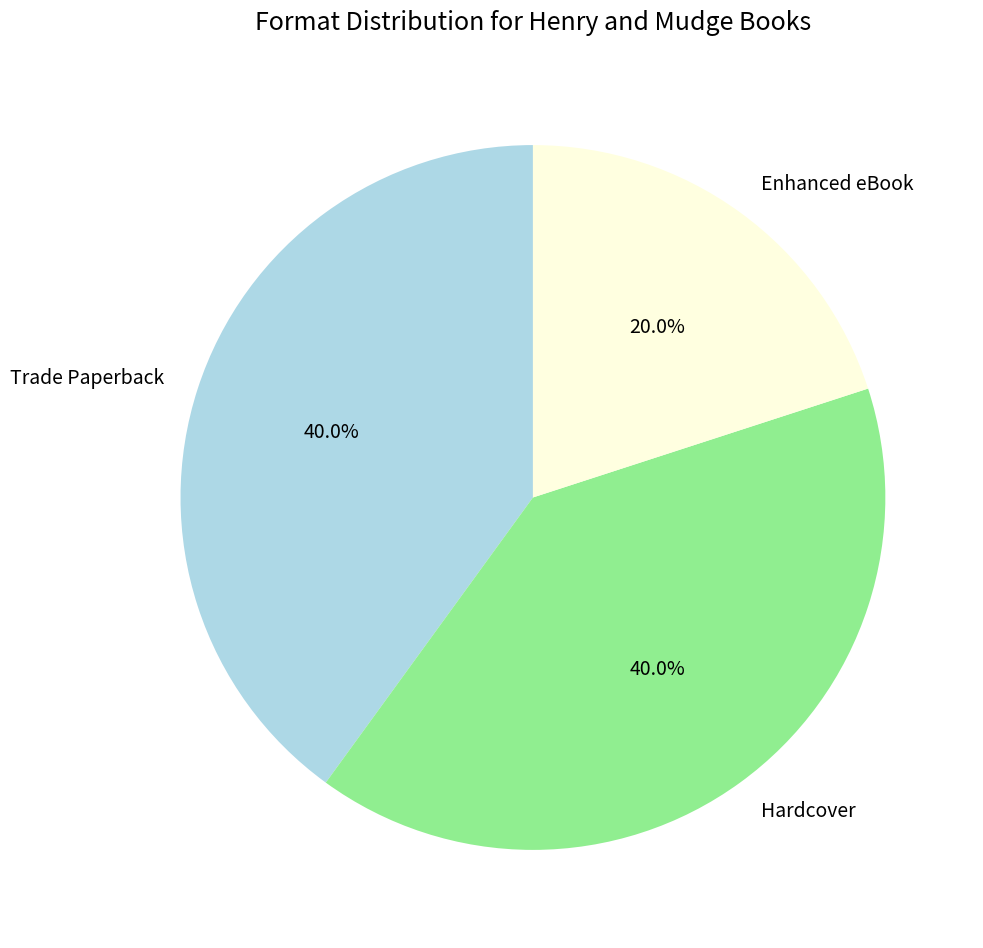

How much of the chart is everything except Enhanced eBook?

80.0%